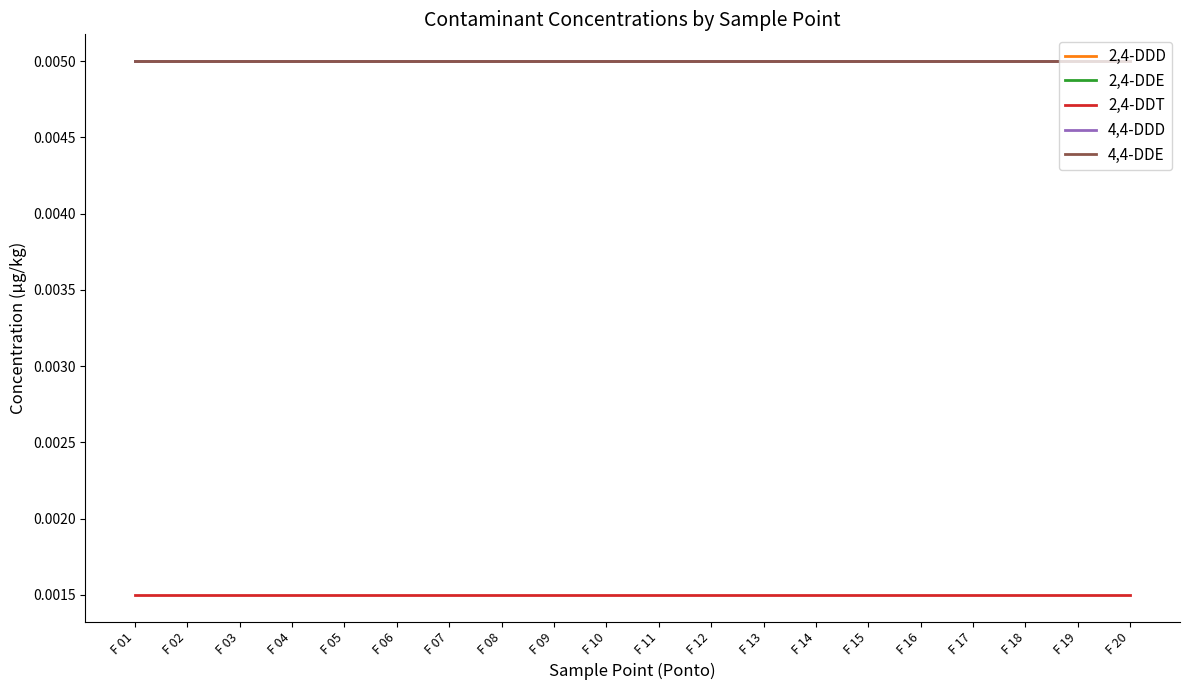

True or false: 2,4-DDD and 2,4-DDT intersect in this chart.

False